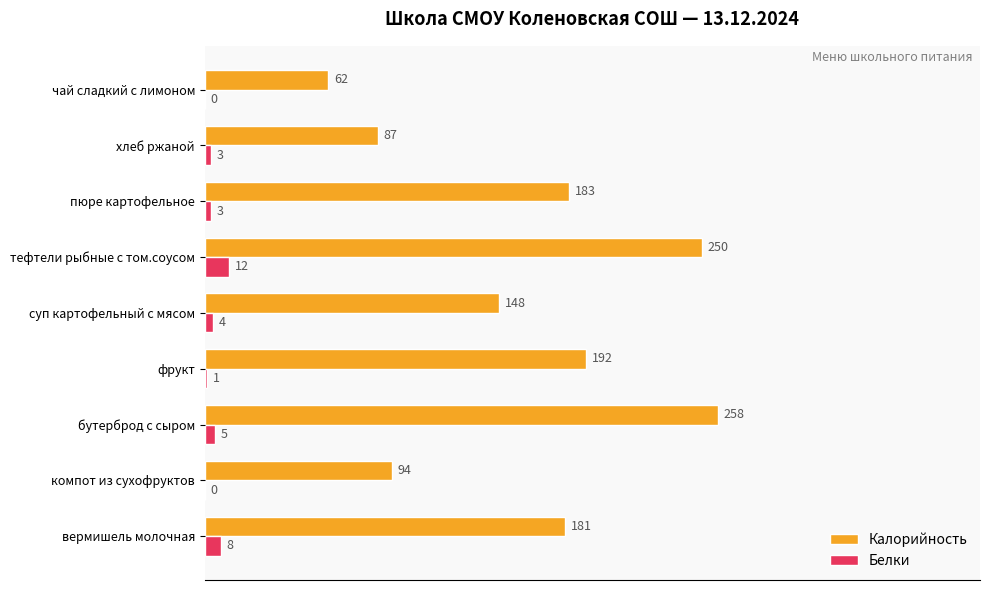

What are all the series names shown in the legend?

Калорийность, Белки